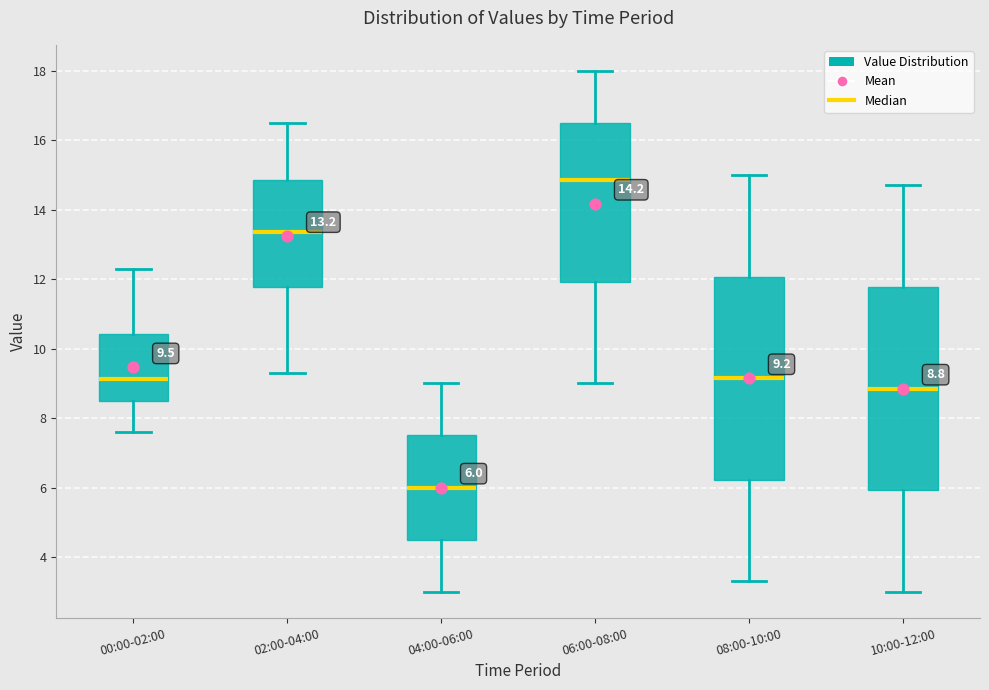

Which box has the highest median line?

06:00-08:00